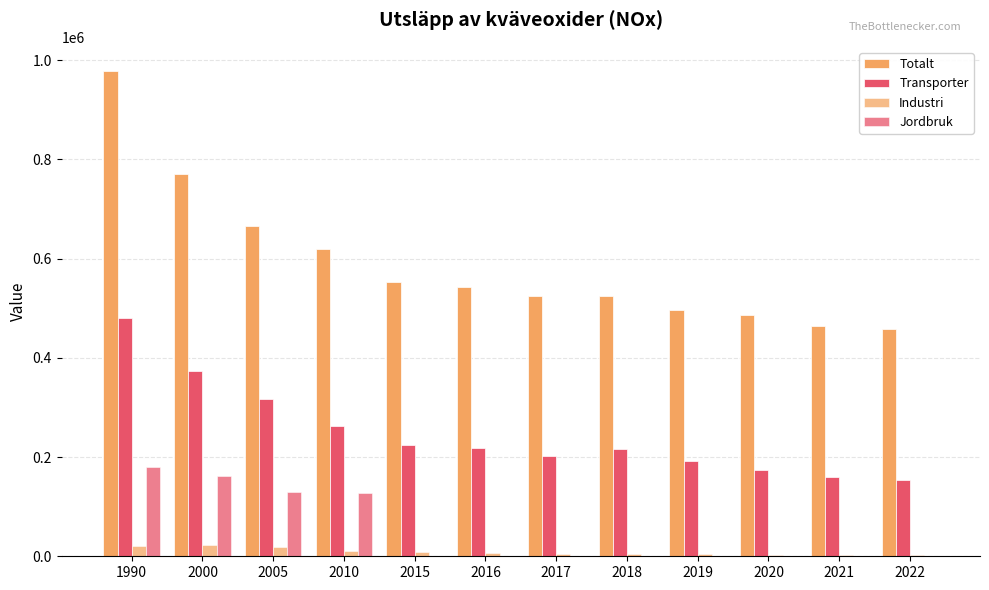

Does the chart contain stacked bars?

No